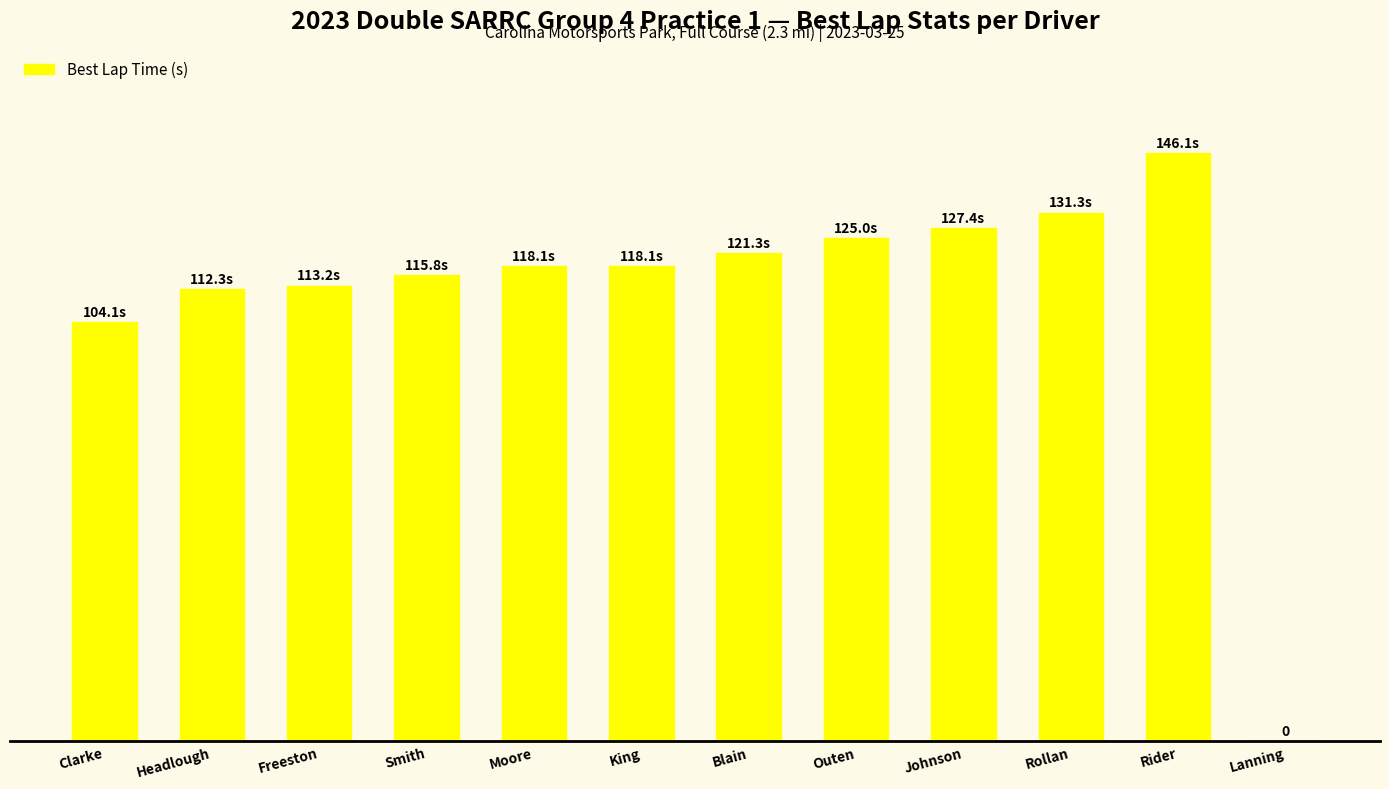

What is the difference between the second highest and second lowest values?

27.2